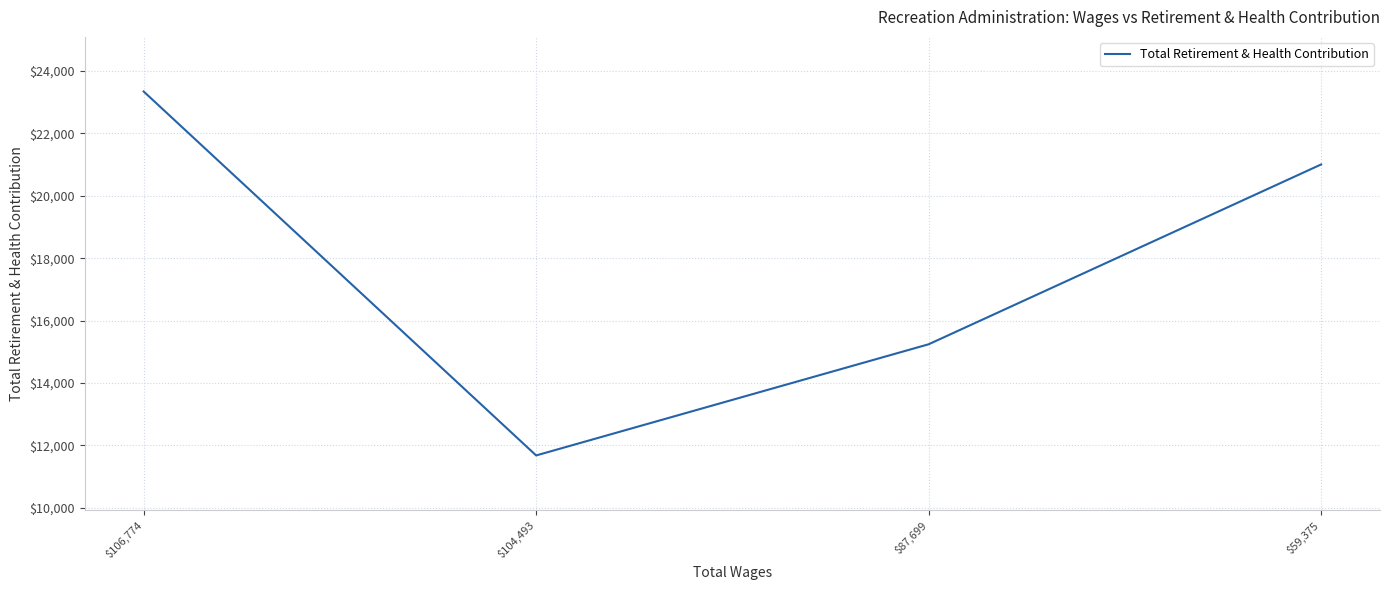

What is the minimum value shown in the chart?

11681